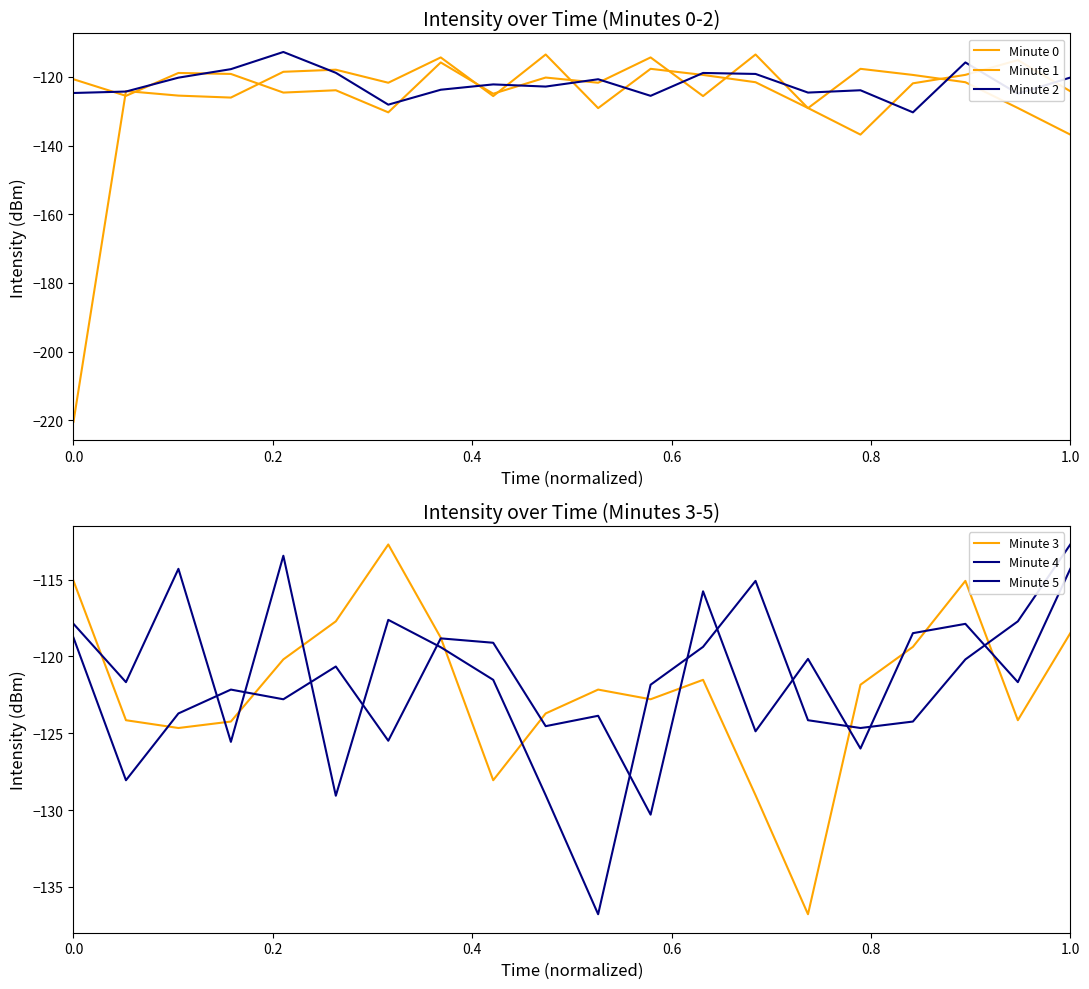

What are all the series names shown in the legend?

Minute 0, Minute 1, Minute 2, Minute 3, Minute 4, Minute 5